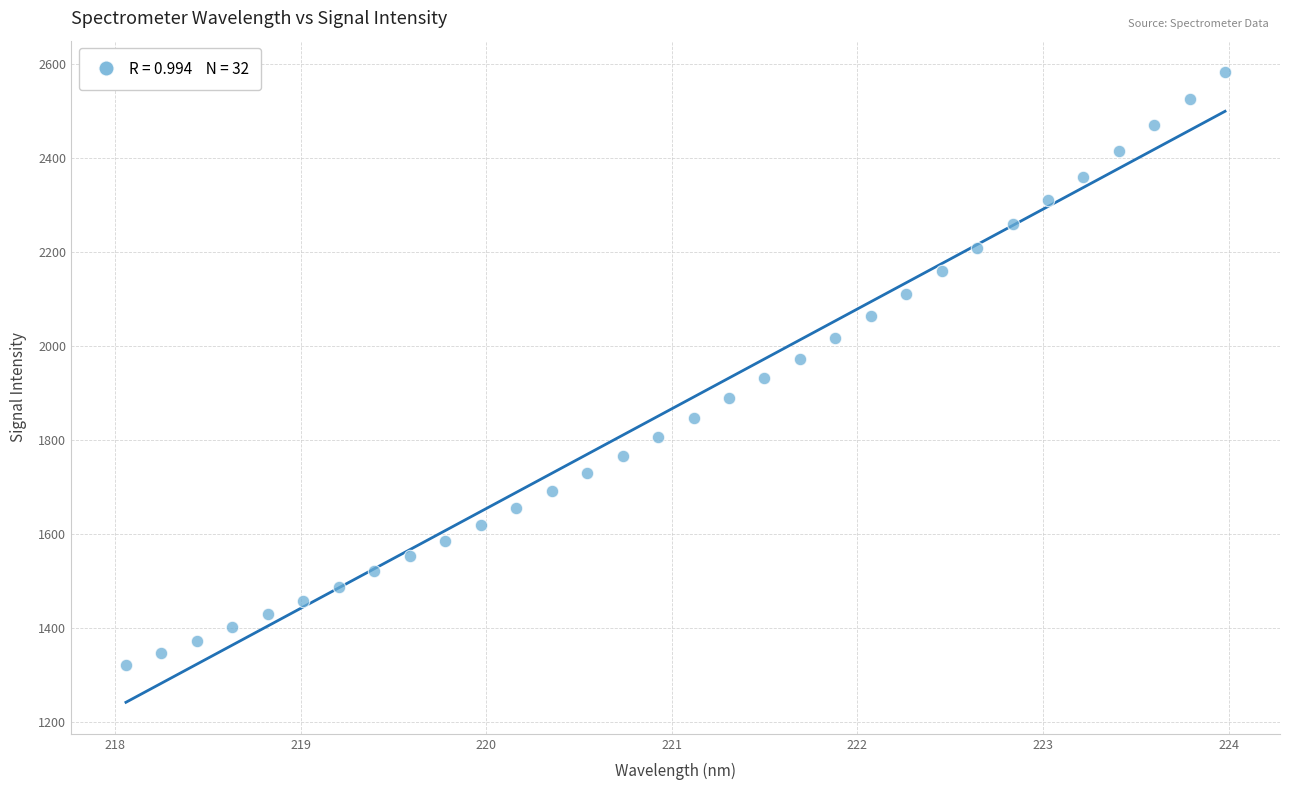

What is the range of Y values (max minus min)?

1260.8